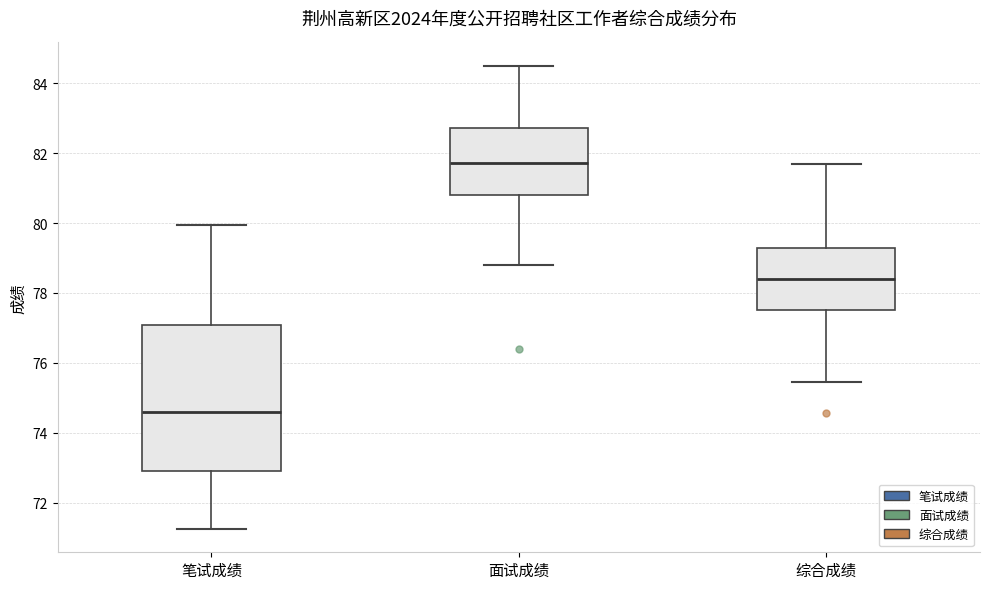

Reading left to right, transcribe this box plot: for each box, give where its median line is, the range the box spans, and where its two whiskers end, as read against the y-axis. The values are not printed on the chart, so give them approximately, as read against the axis.

笔试成绩: median 74.6, box 73.0 to 77.0, whiskers 71.2 to 80.0
面试成绩: median 81.8, box 80.8 to 82.8, whiskers 78.8 to 84.6
综合成绩: median 78.4, box 77.6 to 79.2, whiskers 75.4 to 81.6